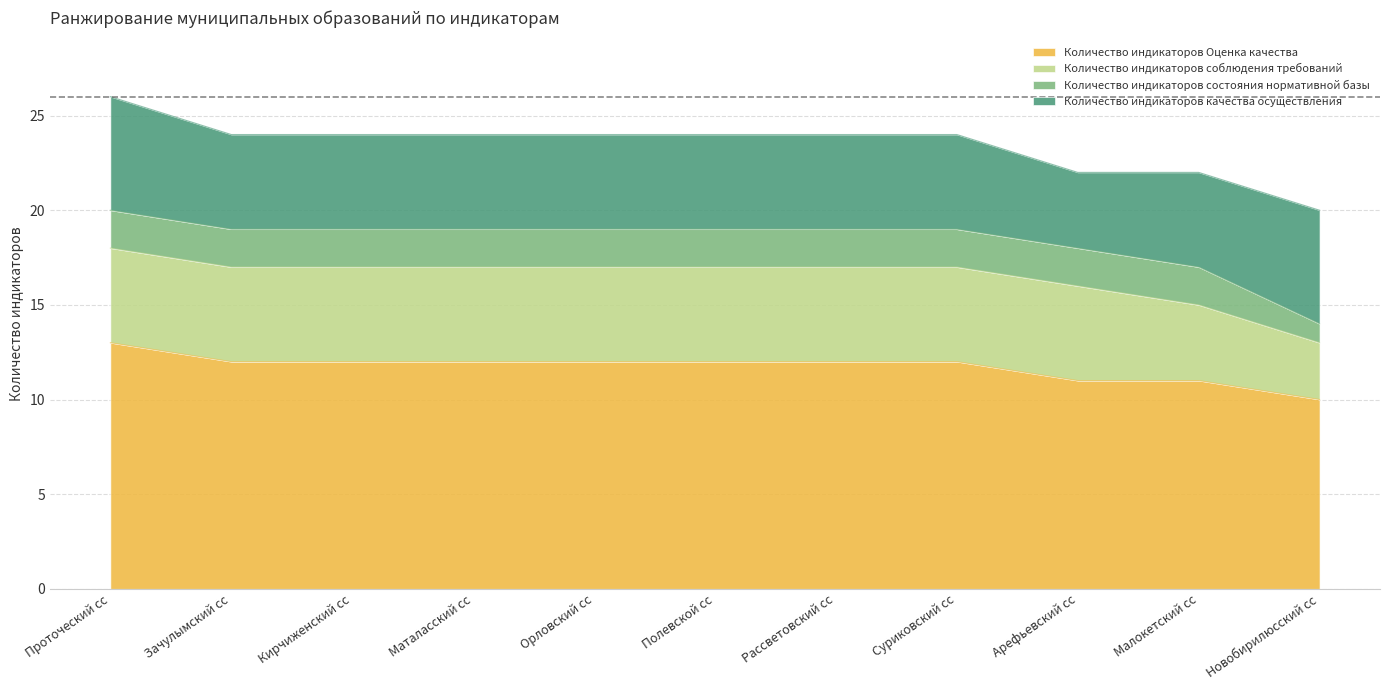

At which category is the sum across all series the highest?

Проточеский сс